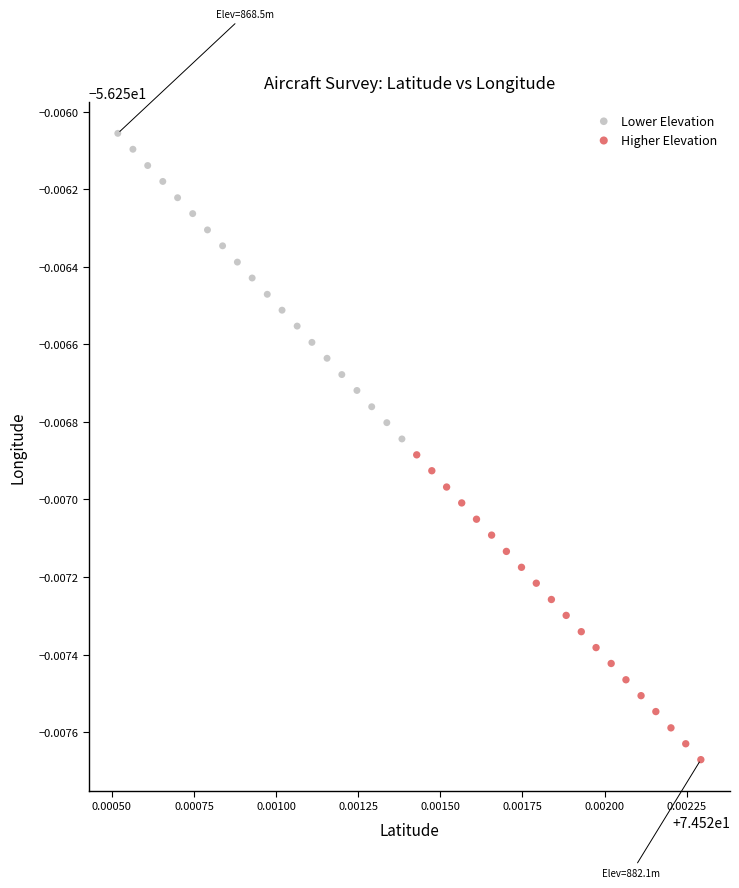

What are all the series names shown in the legend?

Lower Elevation, Higher Elevation